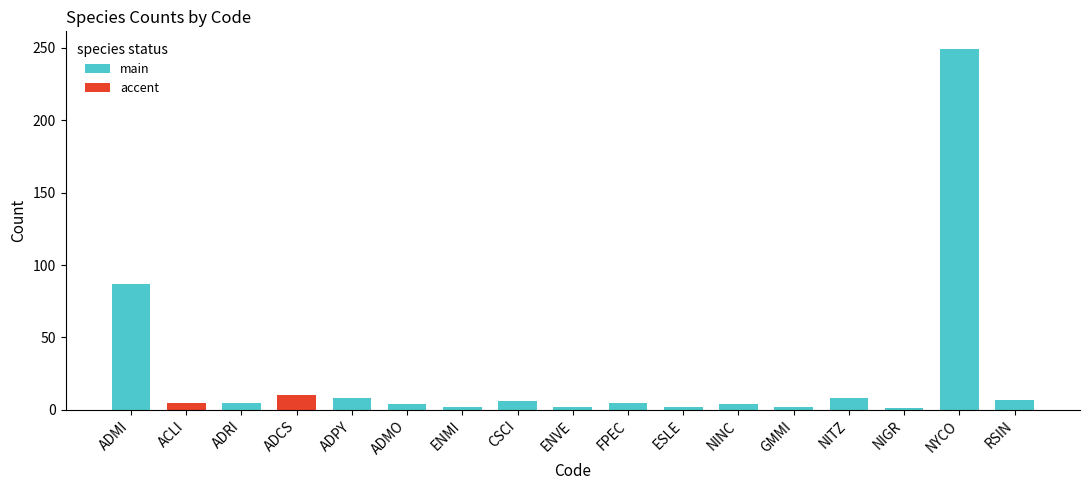

What is the sum of the values at CSCI and ADCS?

16